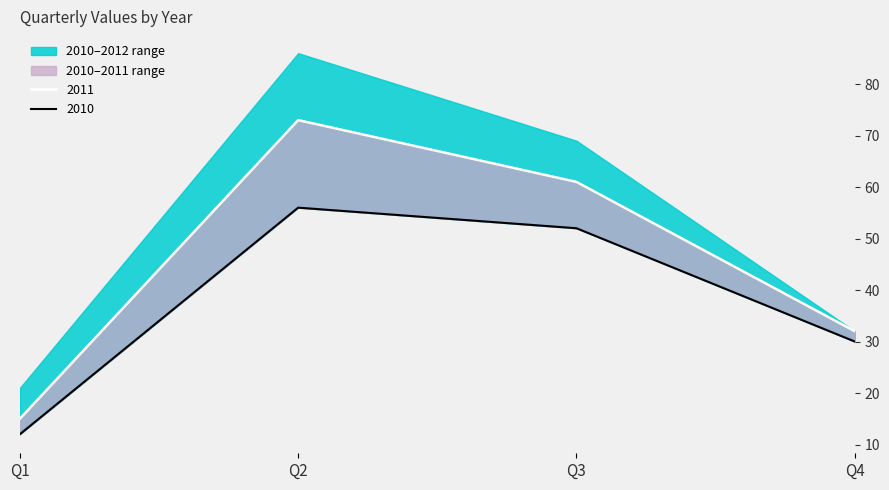

Reading right to left, extract all data points from this chart.

2010: Q4=30	Q3=52	Q2=56	Q1=12
2011: Q4=32	Q3=61	Q2=73	Q1=15